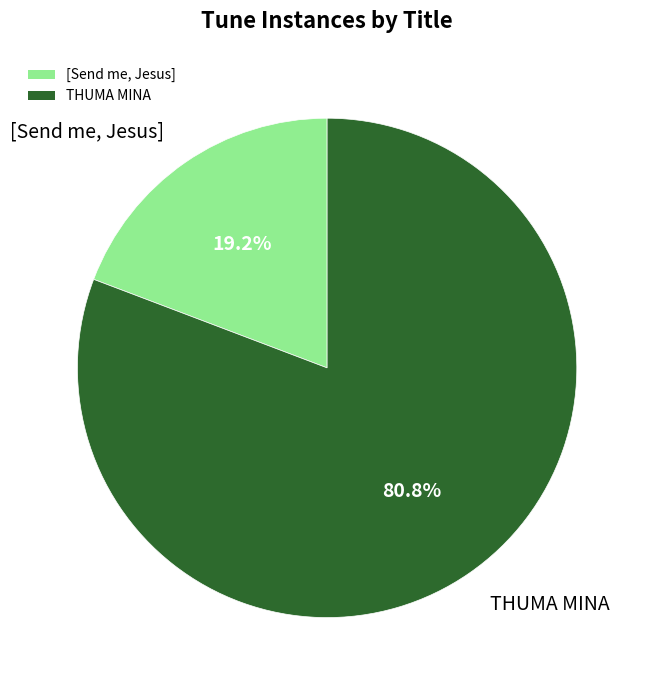

True or false: [Send me, Jesus] accounts for 4% of the total.

False